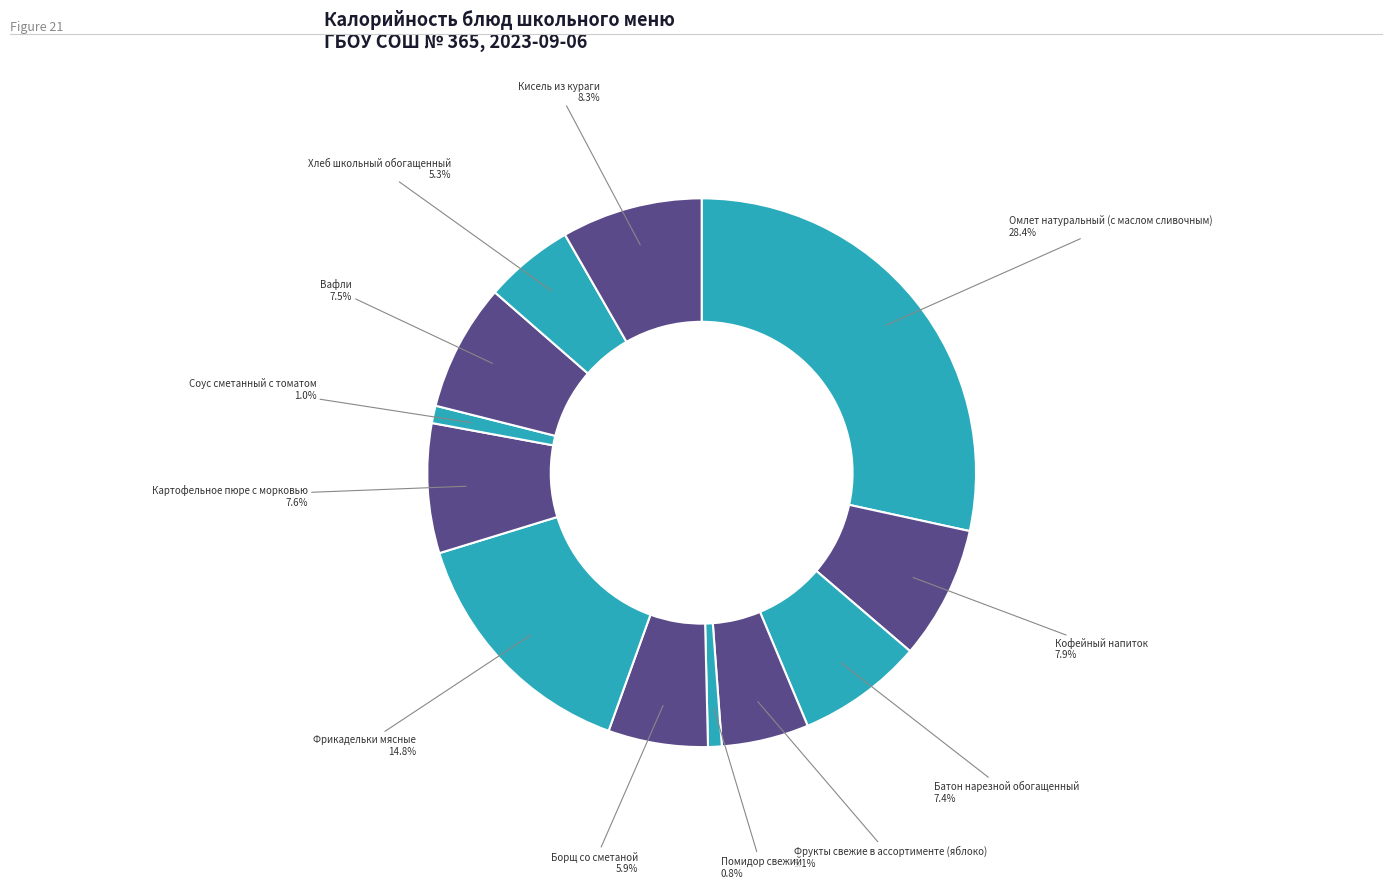

What is the ratio of the value at Омлет натуральный (с маслом сливочным) to the value at Хлеб школьный обогащенный?

5.4